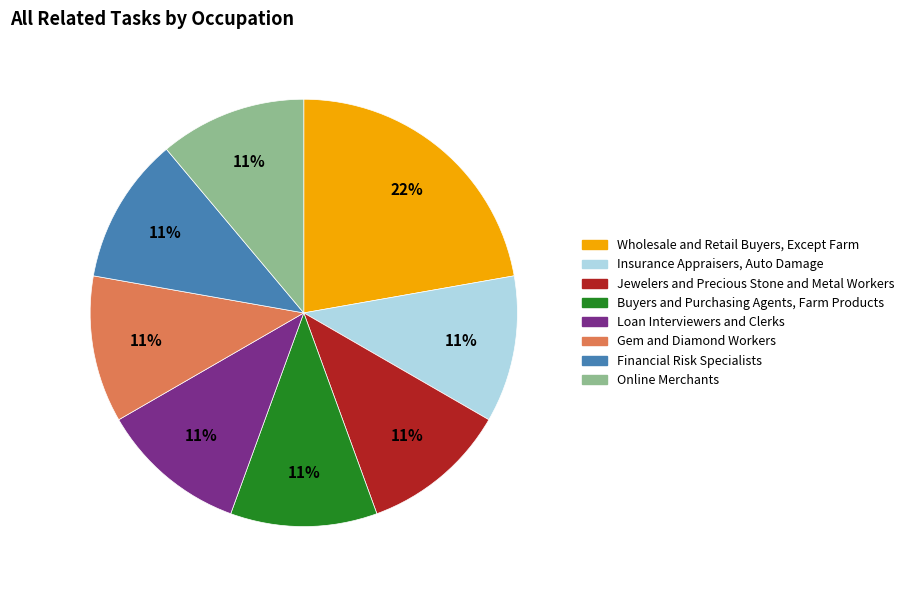

Do Online Merchants and Jewelers and Precious Stone and Metal Workers together represent more than half of the pie?

No